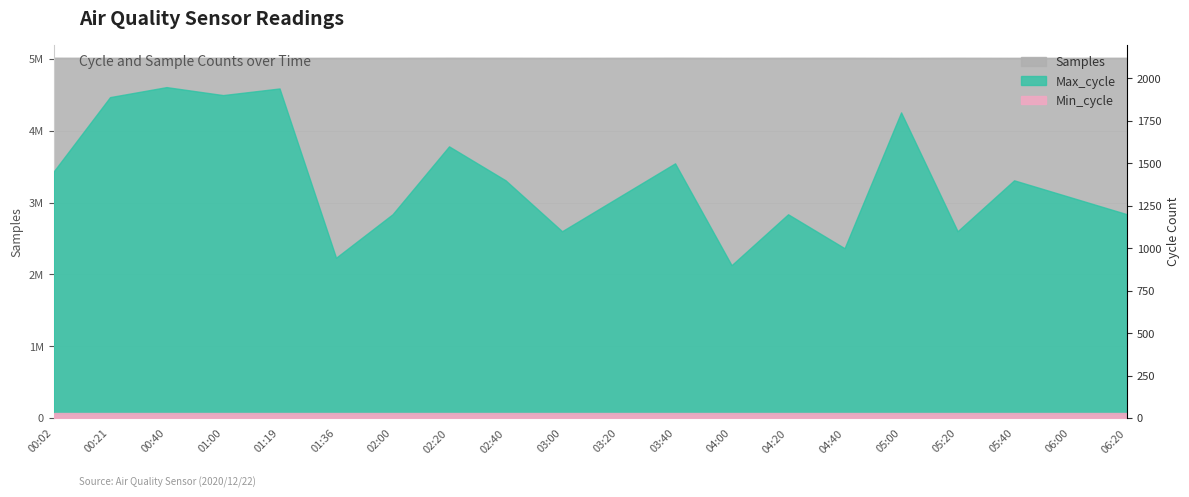

What is the difference between the Max_cycle values at 04:40 and 01:36?

56